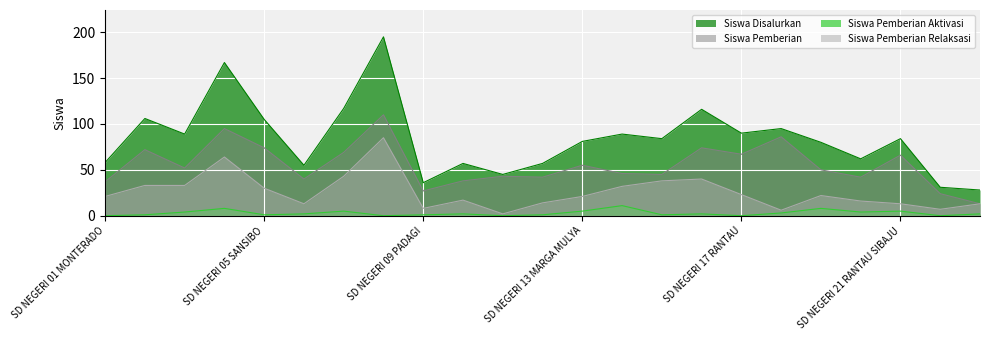

How many lines are shown in the chart?

4